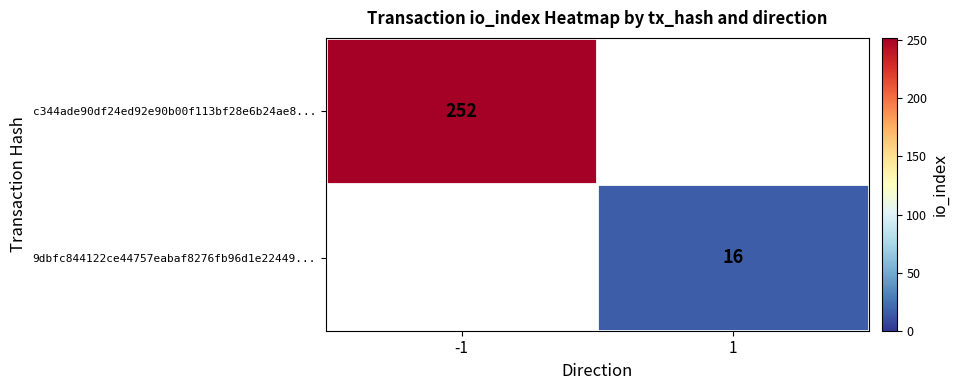

The value of c344ade90df24ed92e90b00f113bf28e6b24ae8... at -1 is 252. True or false?

True